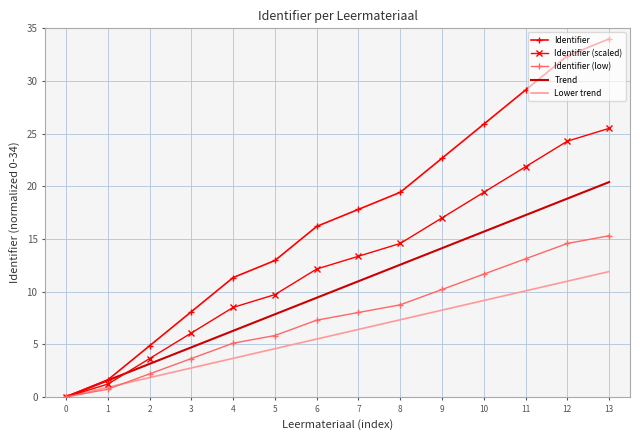

At which label does Identifier (scaled) first exceed 13?

7